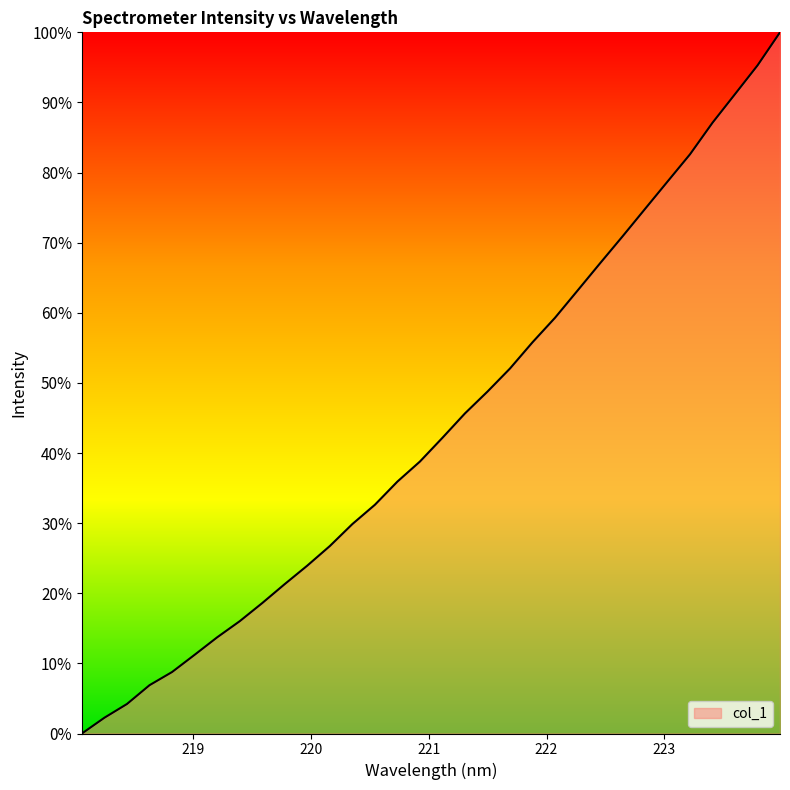

What is the maximum value shown in the chart?

100.0